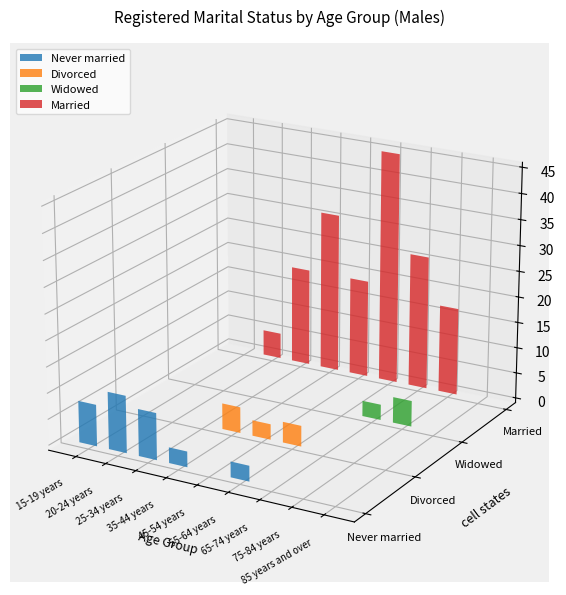

What is the label of the 8th bar from the right?

20-24 years